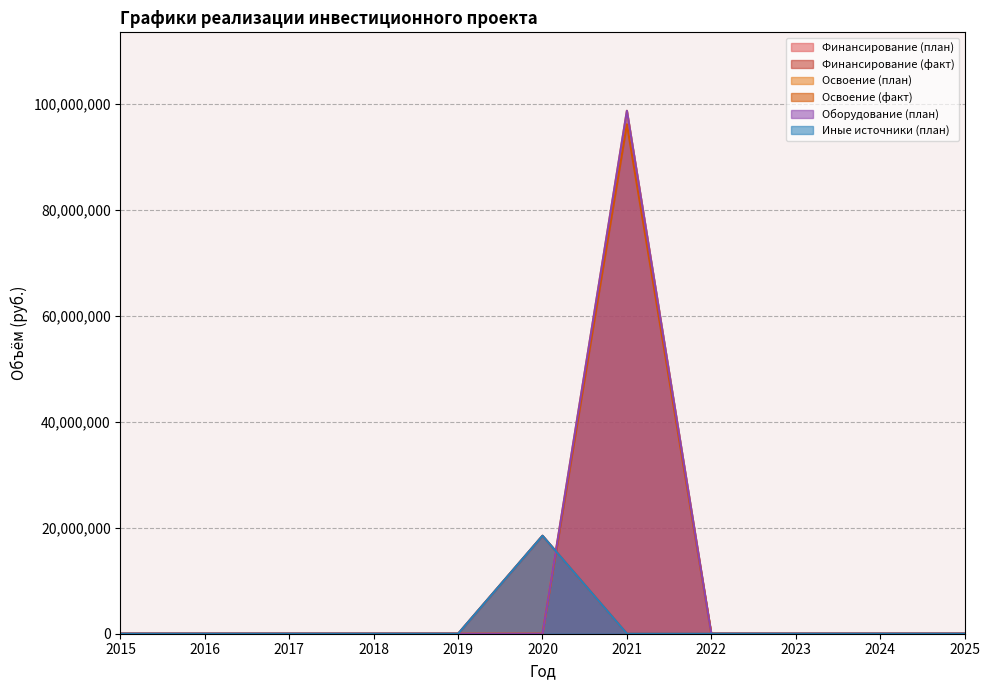

Reading left to right, transcribe all the data shown in this chart.

Финансирование (план): 2015=0	2016=0	2017=0	2018=0	2019=0	2020=18503176	2021=0	2022=0	2023=0	2024=0	2025=0
Финансирование (факт): 2015=0	2016=0	2017=0	2018=0	2019=0	2020=18503176	2021=0	2022=0	2023=0	2024=0	2025=0
Освоение (план): 2015=0	2016=0	2017=0	2018=0	2019=0	2020=0	2021=98752647	2022=0	2023=0	2024=0	2025=0
Освоение (факт): 2015=0	2016=0	2017=0	2018=0	2019=0	2020=0	2021=96200358	2022=0	2023=0	2024=0	2025=0
Оборудование (план): 2015=0	2016=0	2017=0	2018=0	2019=0	2020=0	2021=98752647	2022=0	2023=0	2024=0	2025=0
Иные источники (план): 2015=0	2016=0	2017=0	2018=0	2019=0	2020=18503176	2021=0	2022=0	2023=0	2024=0	2025=0